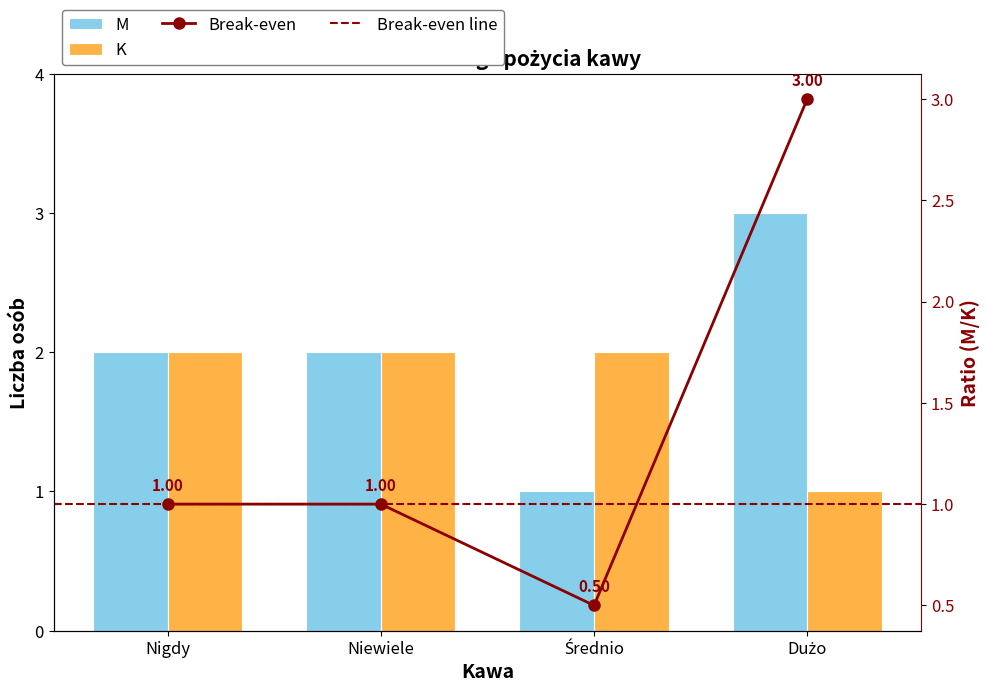

At which category is the sum across all series the highest?

Nigdy